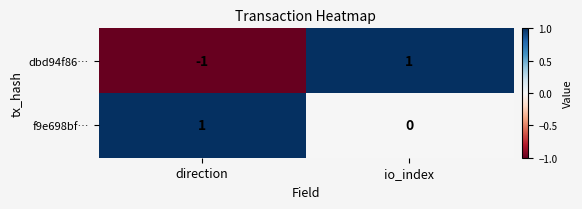

Reading right to left, list all the values displayed in this chart.

dbd94f86…: 1	-1
f9e698bf…: 0	1